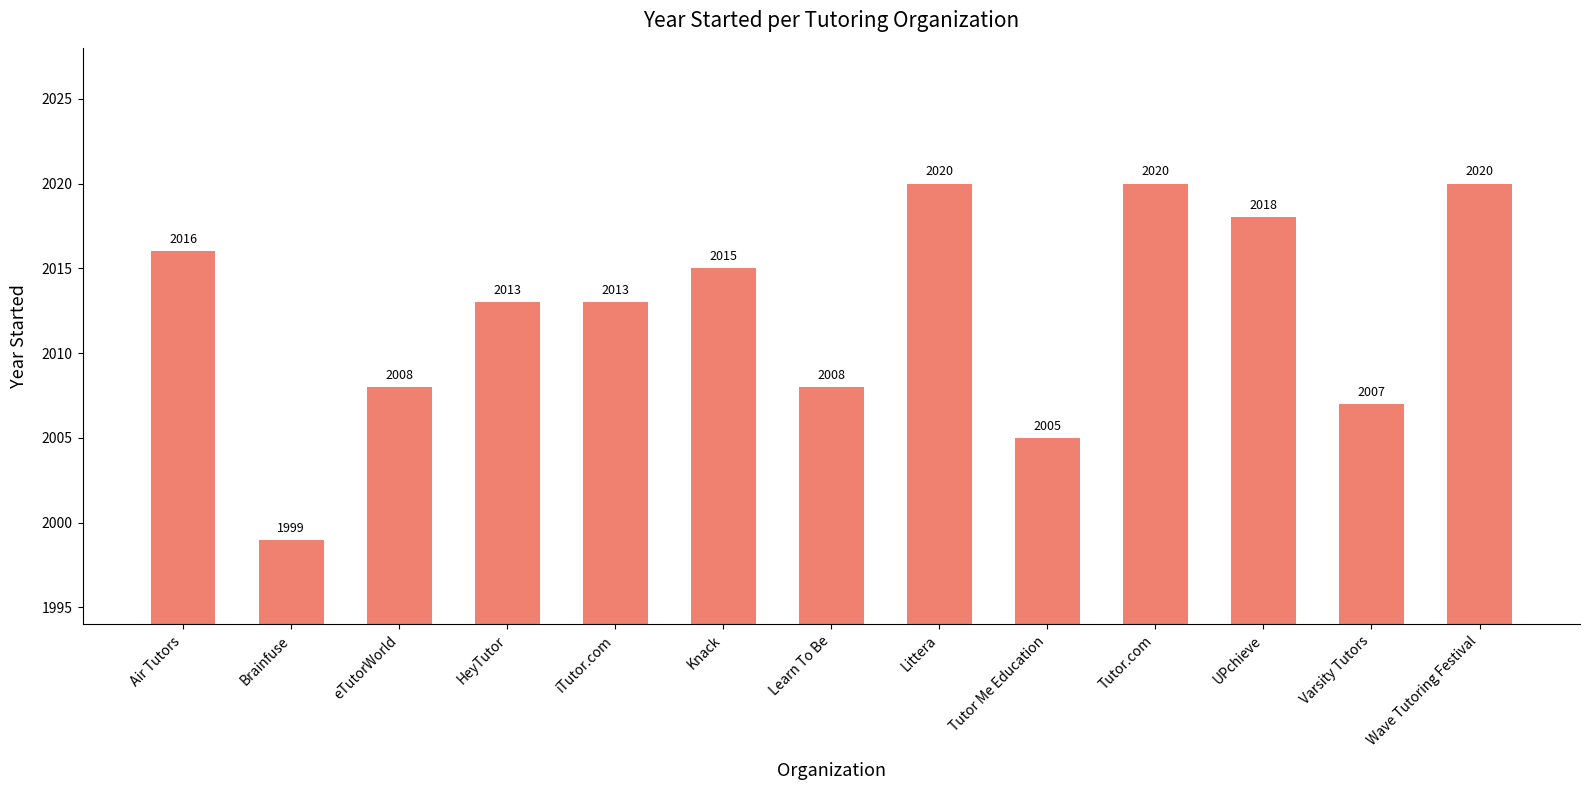

What is the label of the 6th bar from the right?

Littera